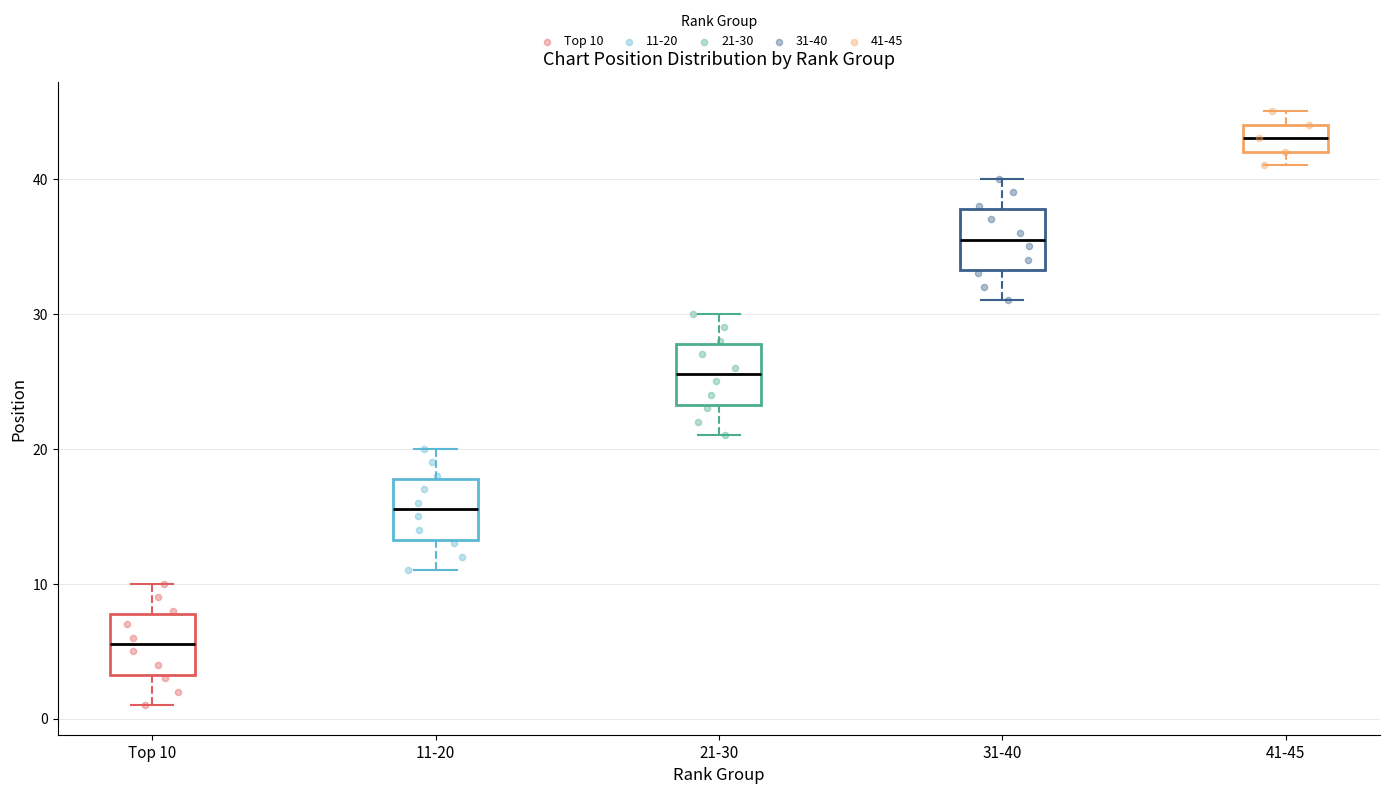

Which box has the lowest median line?

Top 10